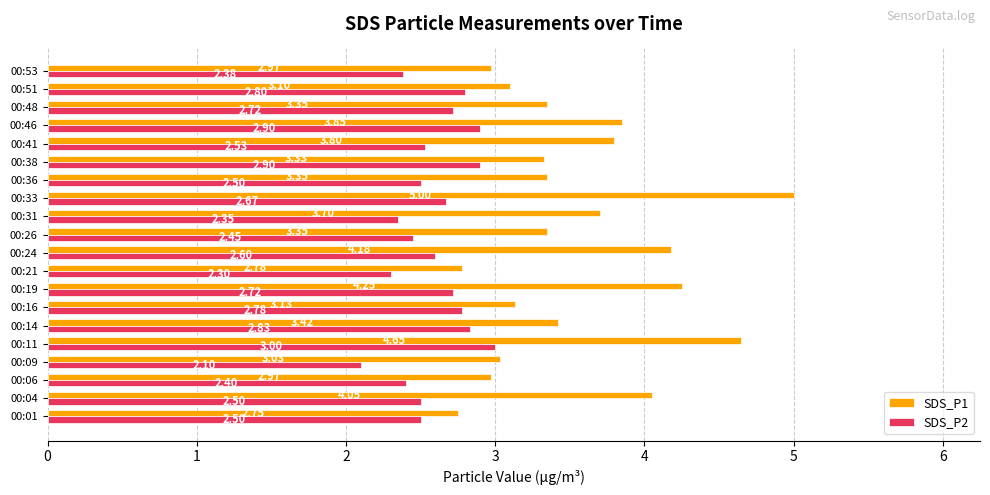

Which series changed the most between 00:51 and 00:53?

SDS_P2